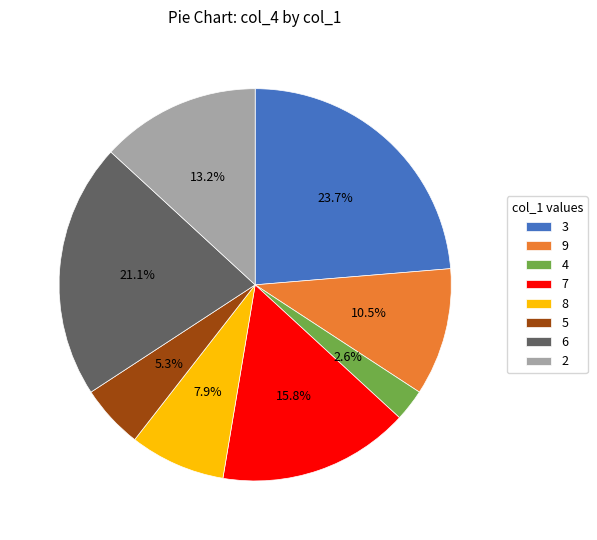

Between 5 and 7, which is larger?

7